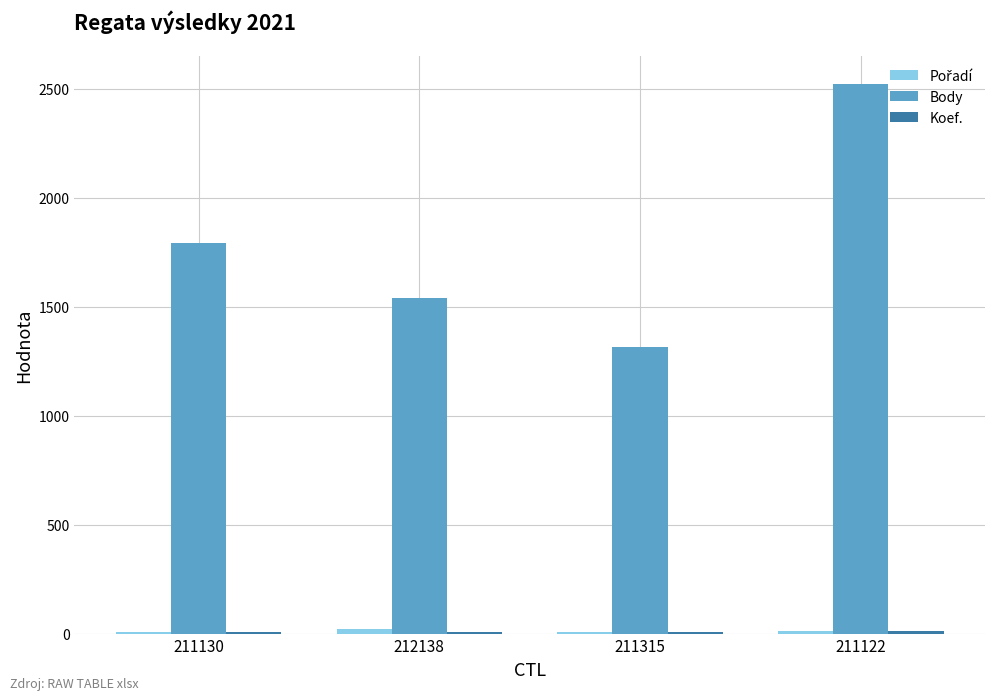

What is the greatest value displayed?

2522